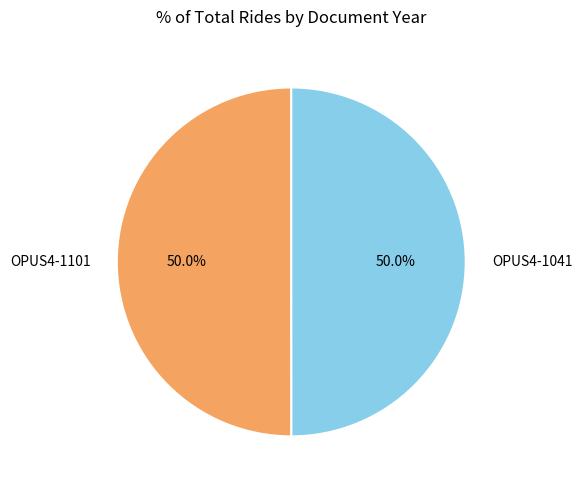

How many slices are in this pie chart?

2